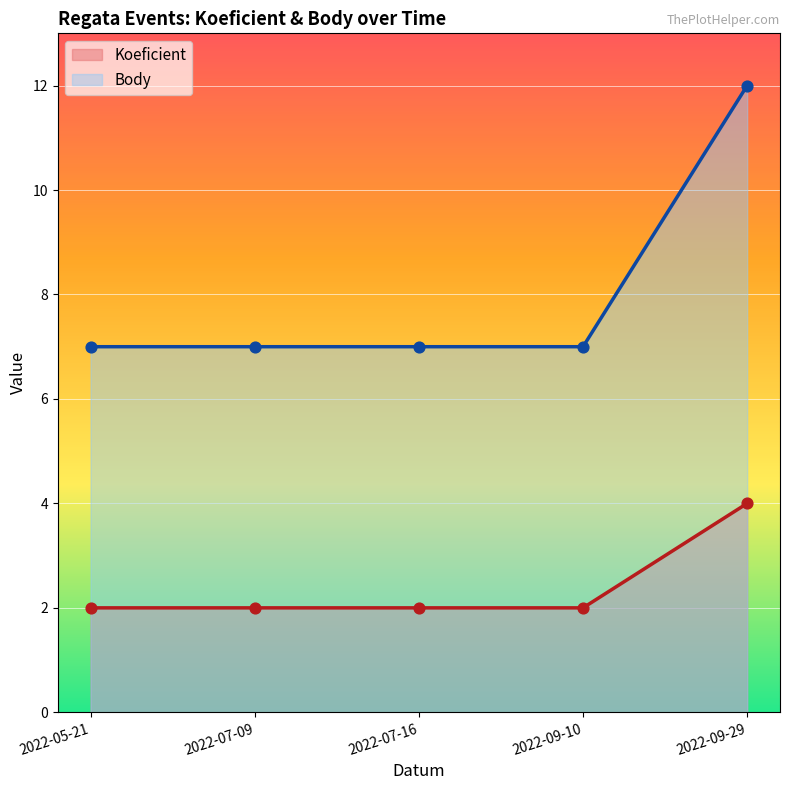

Which series contains the lowest Y value?

Koeficient